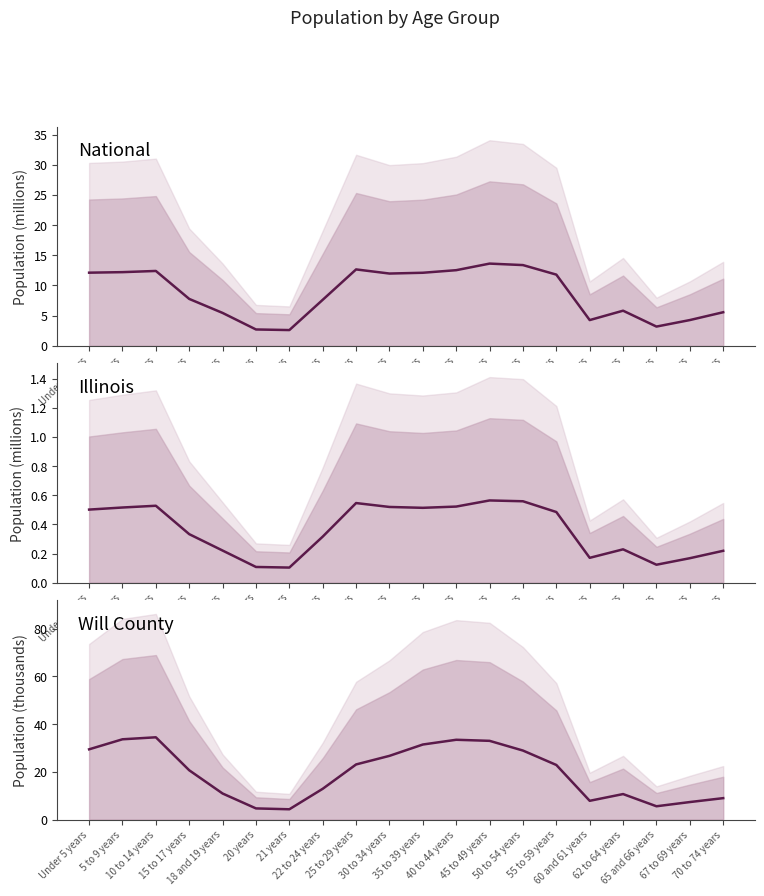

In Will County (median), how many points are lower than both neighbors (excluding endpoints)?

3